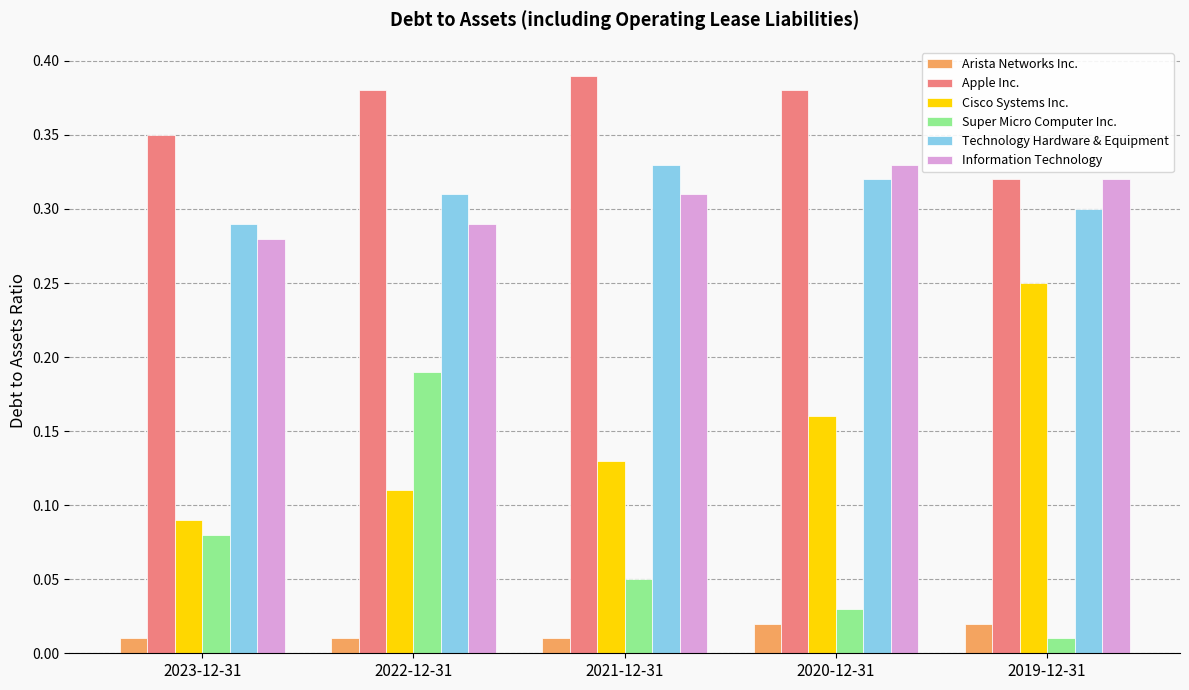

At which category does the chart reach its peak across all series?

2021-12-31